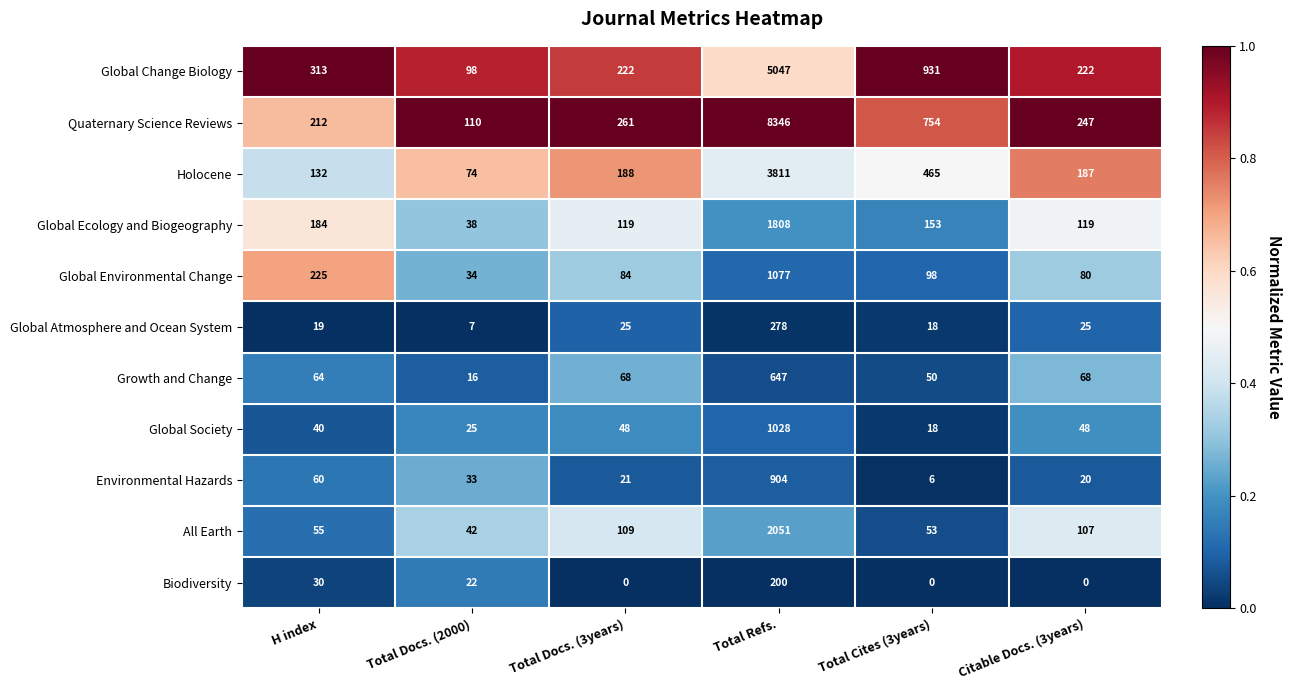

Which series has the largest total across all categories?

Quaternary Science Reviews